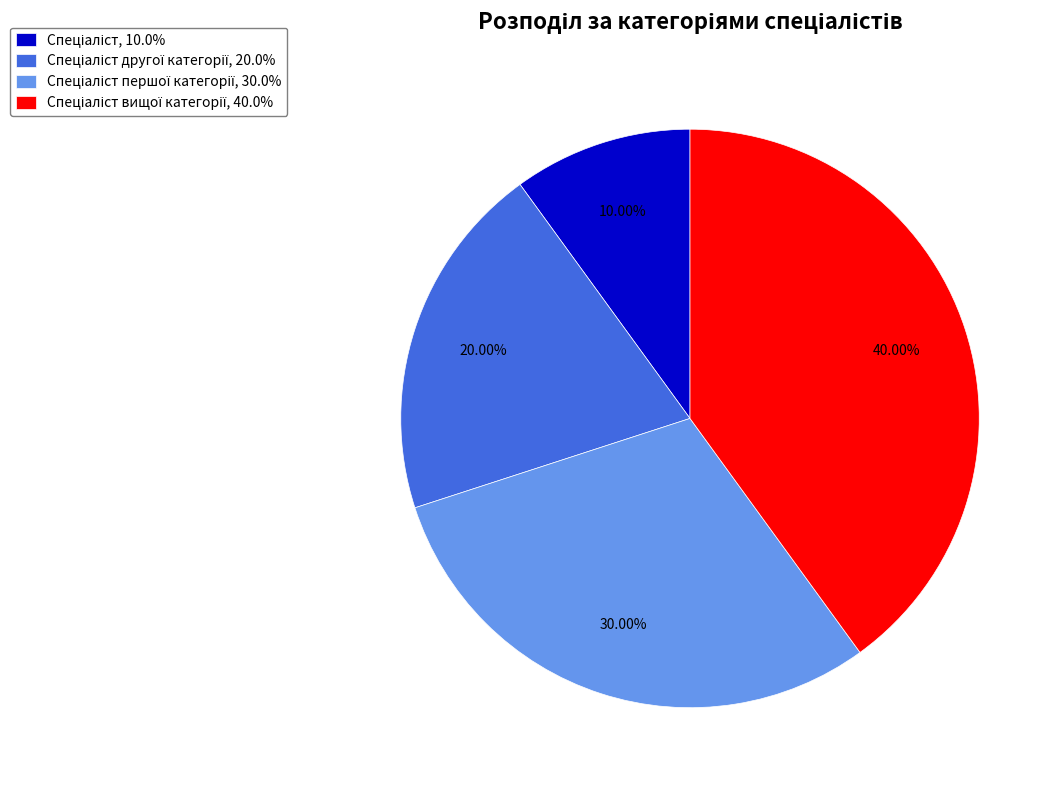

Does any single category account for the majority?

No